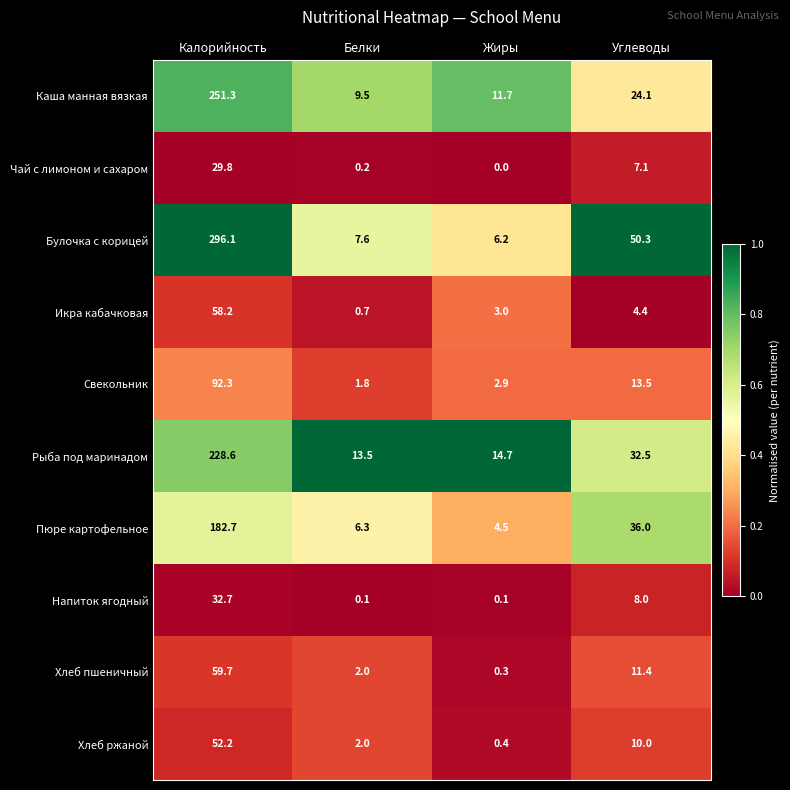

Is it true that Напиток ягодный equals 0.1 at Жиры?

True